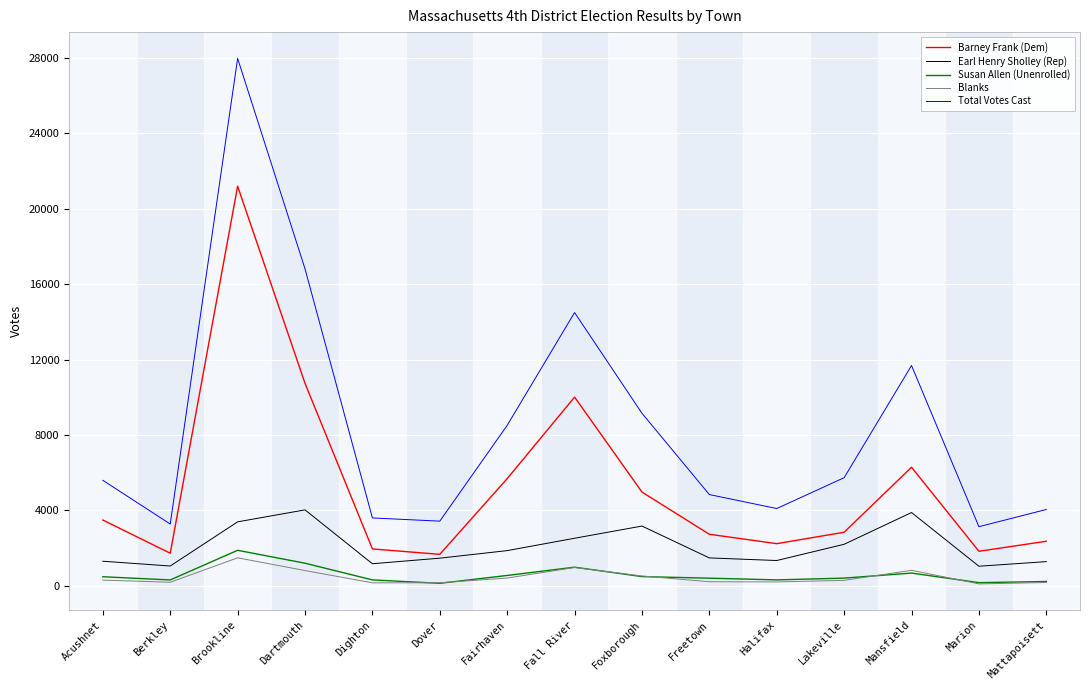

What is the difference between the highest and lowest values at Acushnet?

5291